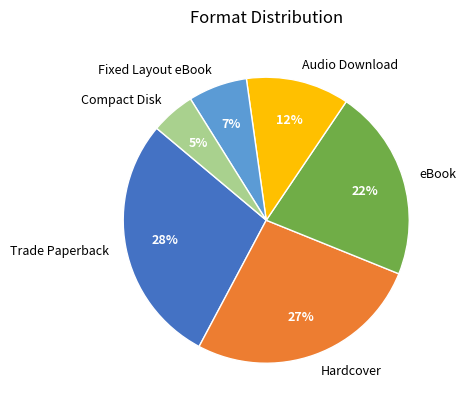

Rank the categories by value from highest to lowest.

Trade Paperback, Hardcover, eBook, Audio Download, Fixed Layout eBook, Compact Disk